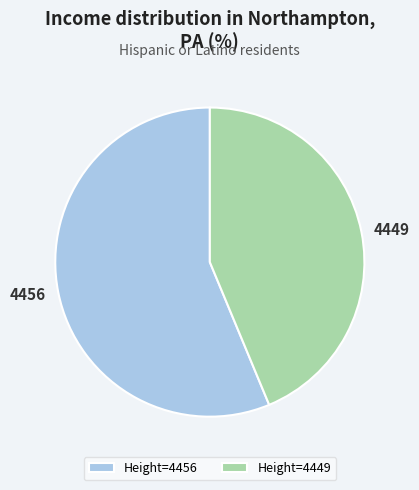

Which slice is the largest?

4456